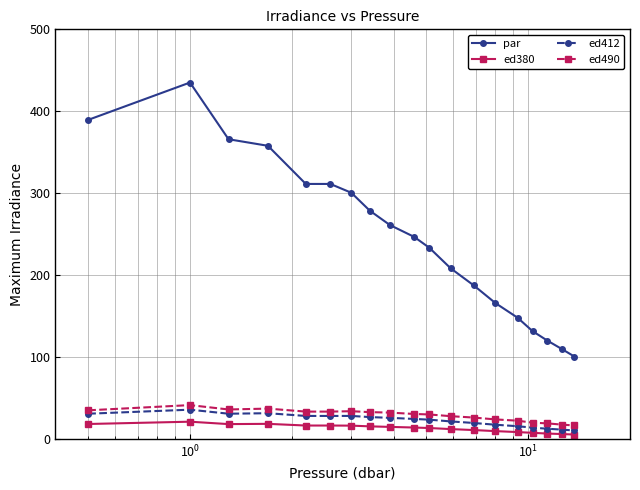

Rank the series by their maximum value, from lowest to highest.

ed380, ed412, ed490, par